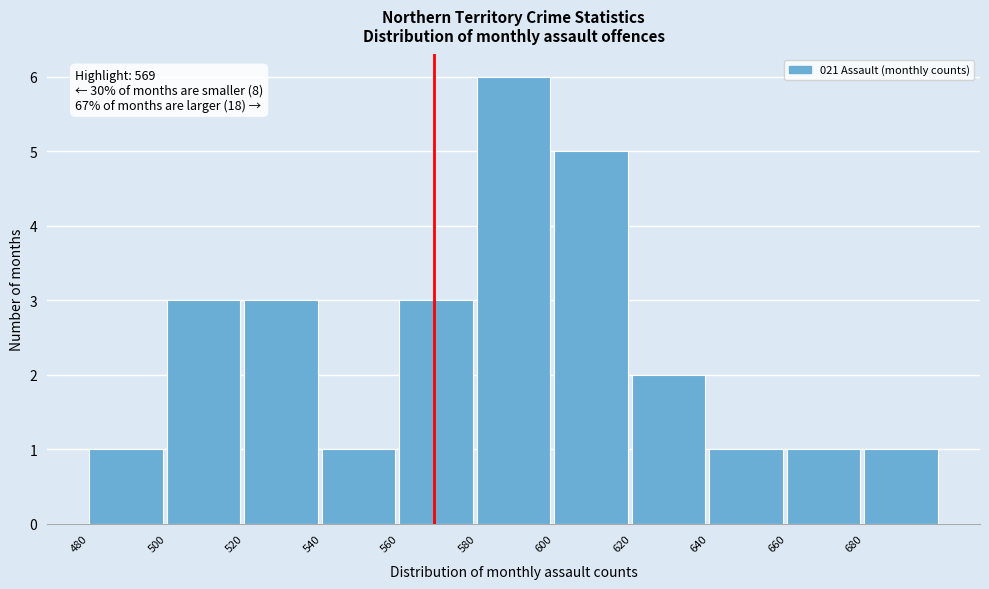

Over which range of the x-axis is the bar tallest?

580 to 600